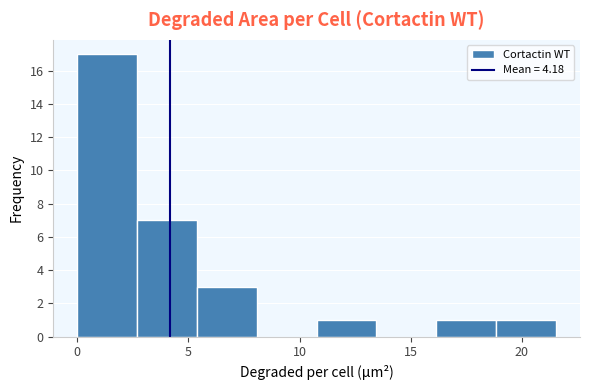

How tall is the bar that spans 19.0 to 21.5 on the x-axis? Neither the bar edges nor the heights are printed on the chart, so give them approximately, as read against the axes.

1